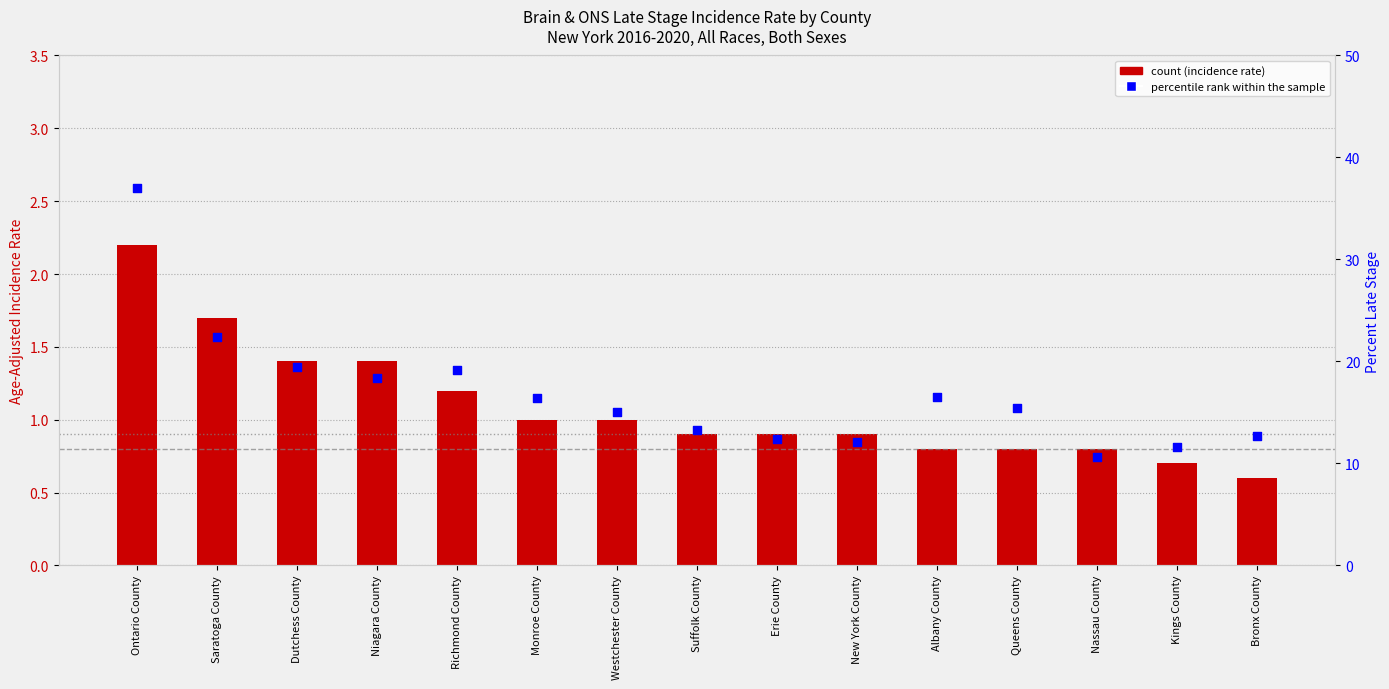

At which category is the sum across all series the highest?

Ontario County